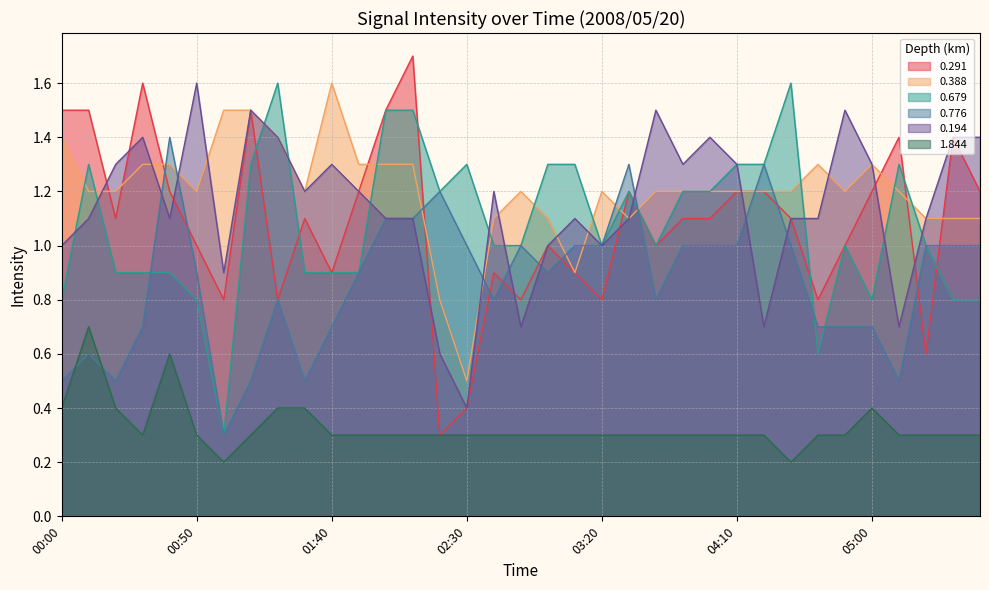

What are all the series names shown in the legend?

0.291, 0.388, 0.679, 0.776, 0.194, 1.844